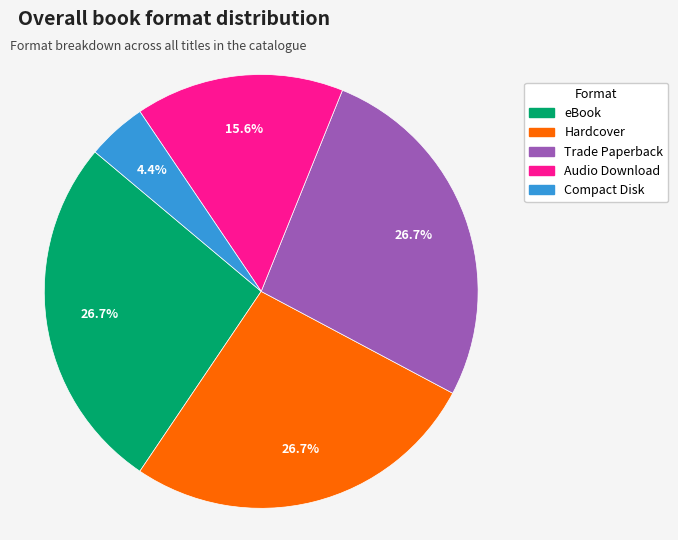

Is the sum of Compact Disk and Hardcover greater than half?

No